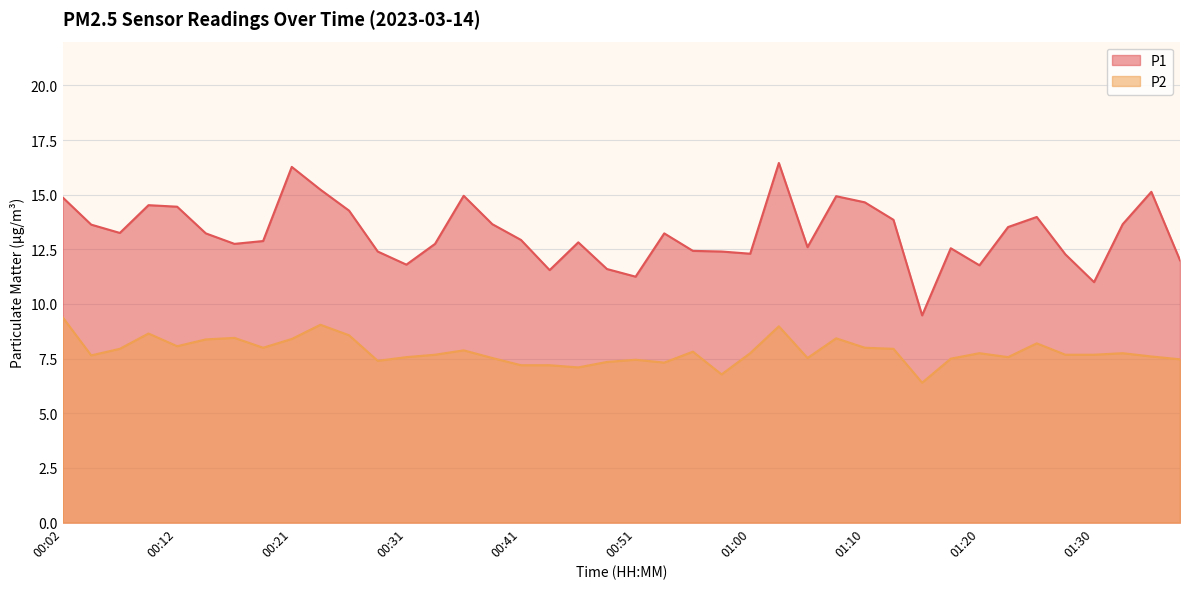

What is the spread (max minus min) of values at 00:56?

4.6